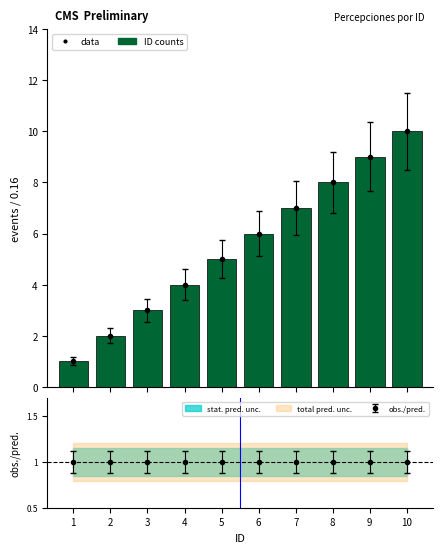

Is it true that the value at 1 is 1?

True